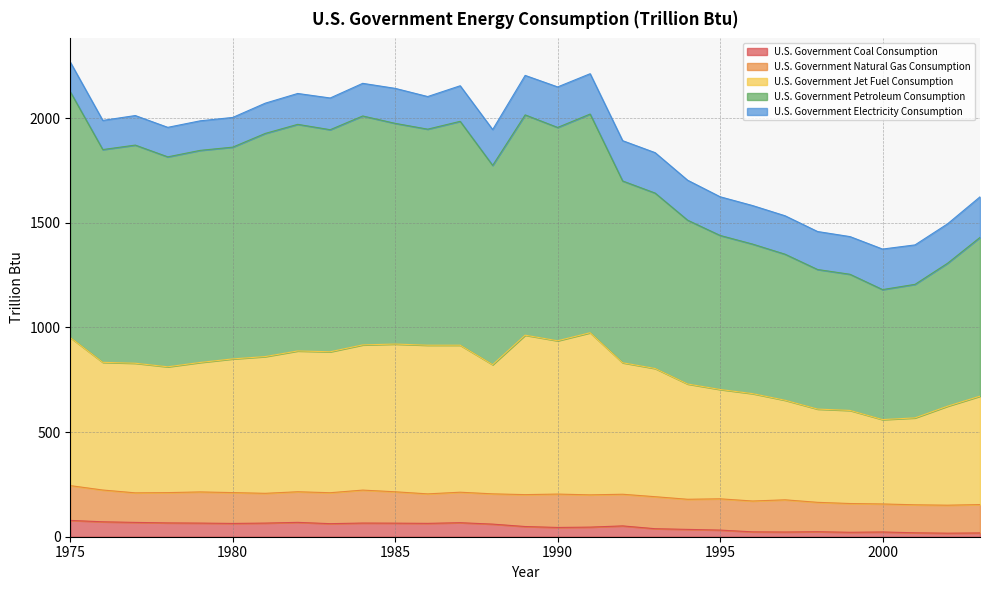

What is the highest value of the U.S. Government Coal Consumption series?

77.9